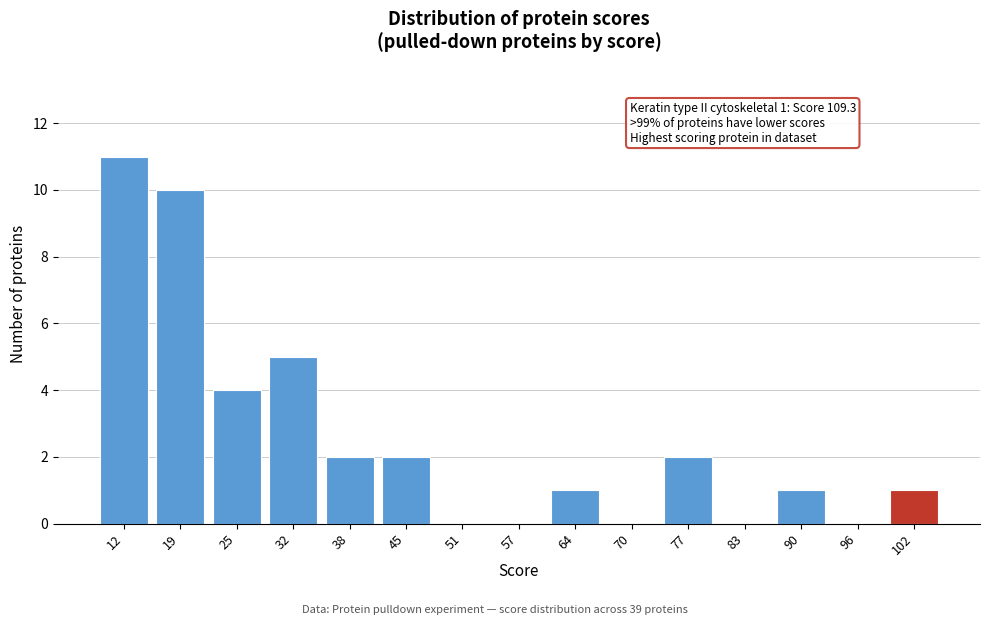

Reading left to right, transcribe all the data shown in this chart.

12=11	19=10	25=4	32=5	38=2	45=2	51=0	57=0	64=1	70=0	77=2	83=0	90=1	96=0	102=1